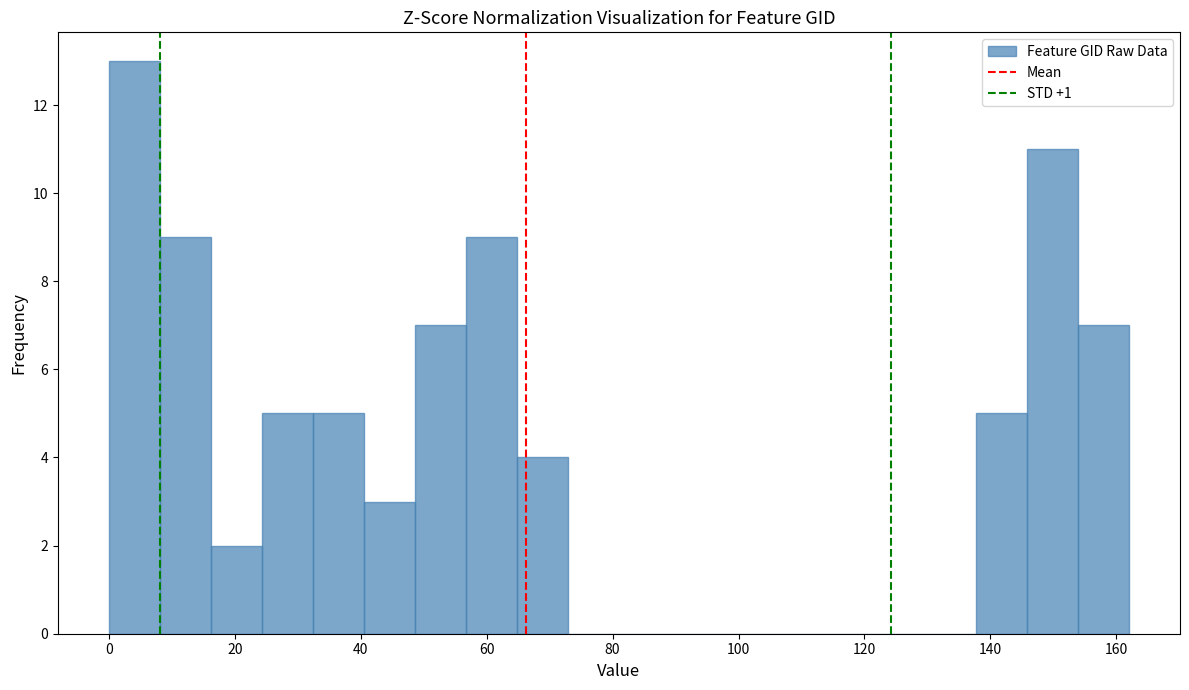

Which range on the x-axis has the tallest bar?

0 to 8